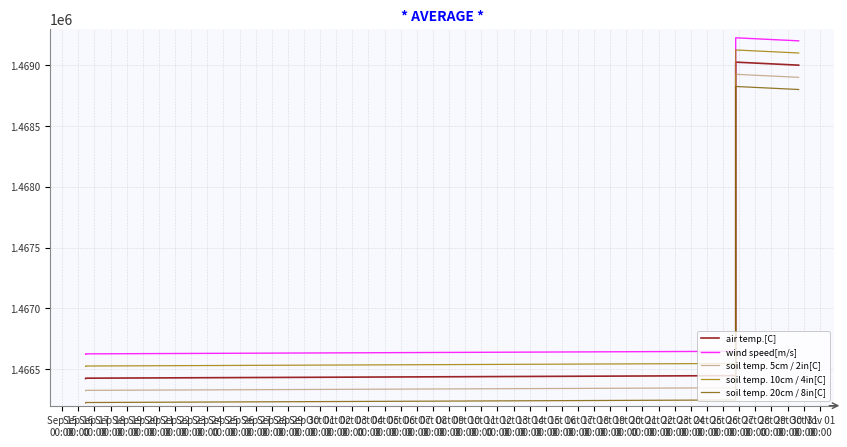

True or false: wind speed[m/s] and air temp.[C] cross at least once.

False